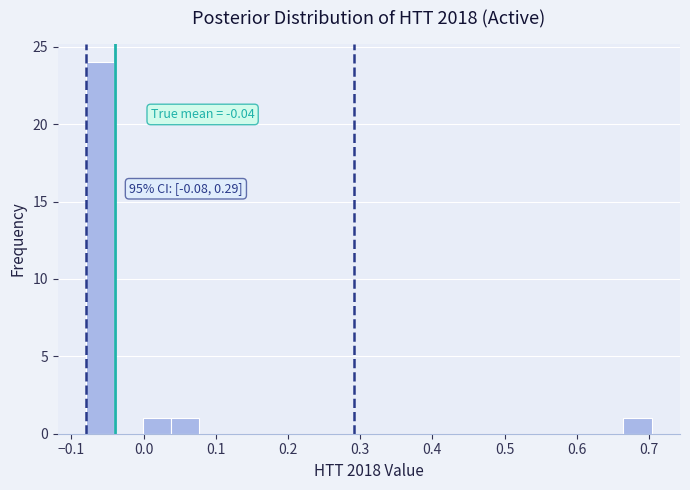

Read against the x-axis, roughly where is the centre of the tallest bar?

-0.06